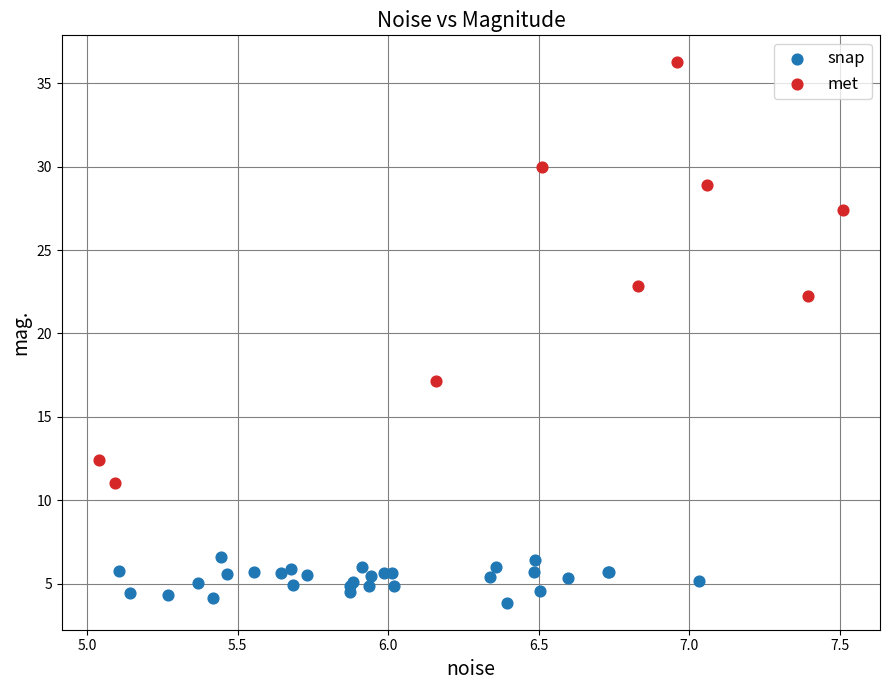

Which series reaches the minimum Y coordinate?

snap